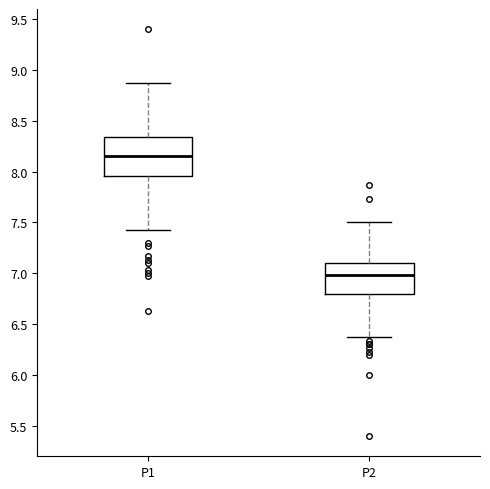

Reading left to right, read every box against the y-axis: the position of its median line, the range the box covers, and the ends of its whiskers. The values are not printed on the chart, so give them approximately, as read against the axis.

P1: median 8.15, box 7.95 to 8.35, whiskers 7.45 to 8.85
P2: median 7.00, box 6.80 to 7.10, whiskers 6.35 to 7.50